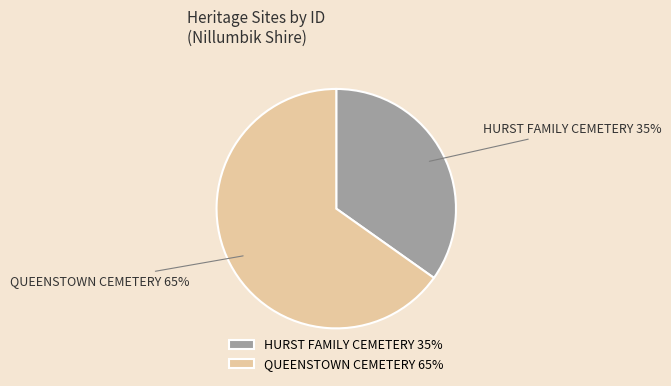

Which has a higher value, QUEENSTOWN CEMETERY 65% or HURST FAMILY CEMETERY 35%?

QUEENSTOWN CEMETERY 65%